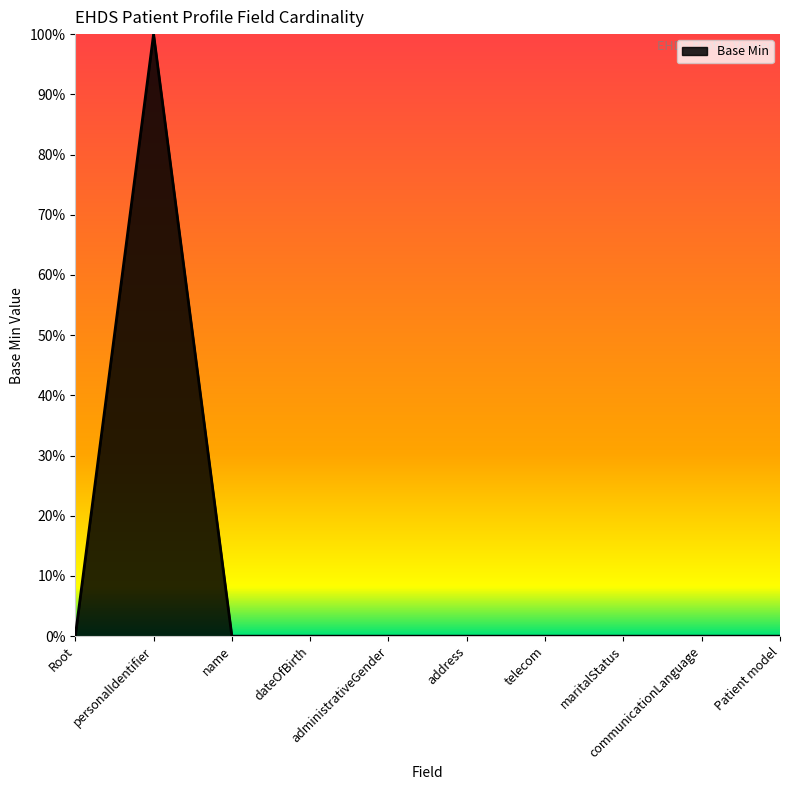

Rank the categories by value from lowest to highest.

Root, name, dateOfBirth, administrativeGender, address, telecom, maritalStatus, communicationLanguage, Patient model, personalIdentifier